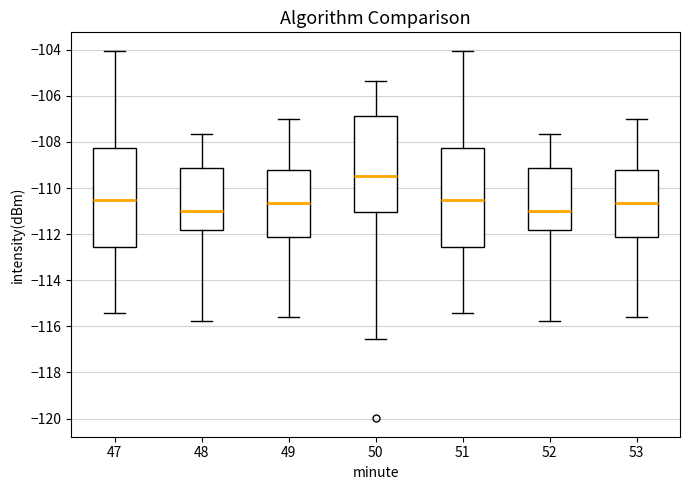

Reading left to right, transcribe this box plot: for each box, give where its median line is, the range the box spans, and where its two whiskers end, as read against the y-axis. The values are not printed on the chart, so give them approximately, as read against the axis.

47: median -110.6, box -112.6 to -108.2, whiskers -115.4 to -104.0
48: median -111.0, box -111.8 to -109.2, whiskers -115.8 to -107.6
49: median -110.6, box -112.2 to -109.2, whiskers -115.6 to -107.0
50: median -109.4, box -111.0 to -106.8, whiskers -116.6 to -105.4
51: median -110.6, box -112.6 to -108.2, whiskers -115.4 to -104.0
52: median -111.0, box -111.8 to -109.2, whiskers -115.8 to -107.6
53: median -110.6, box -112.2 to -109.2, whiskers -115.6 to -107.0